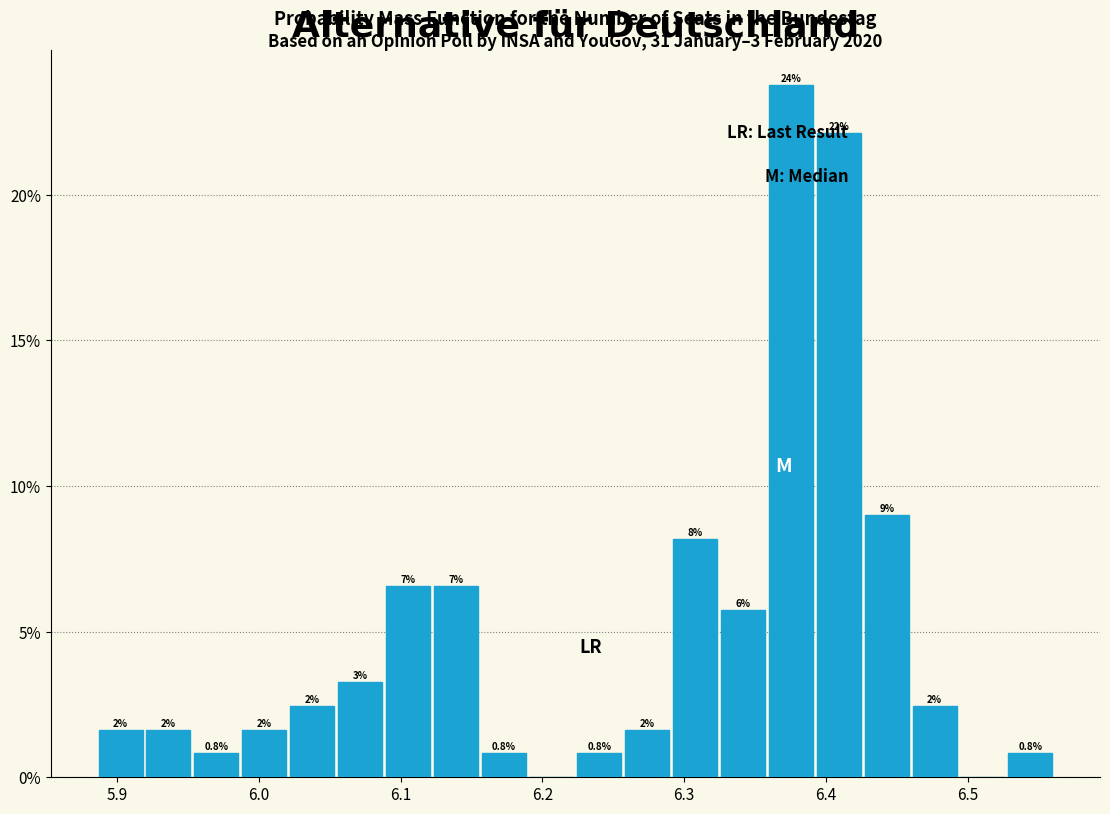

Read against the x-axis, roughly where is the centre of the tallest bar?

6.38